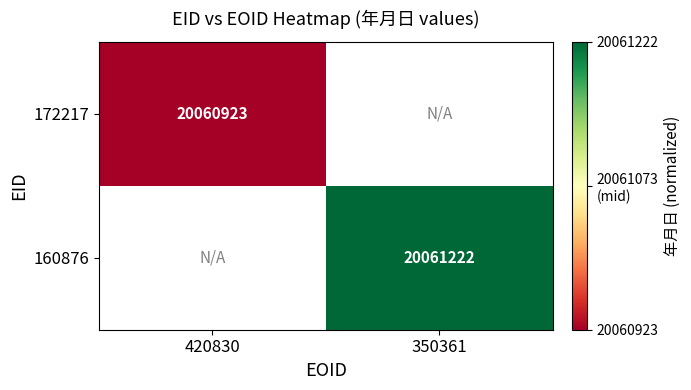

The value of 160876 at 350361 is 7618652. True or false?

False